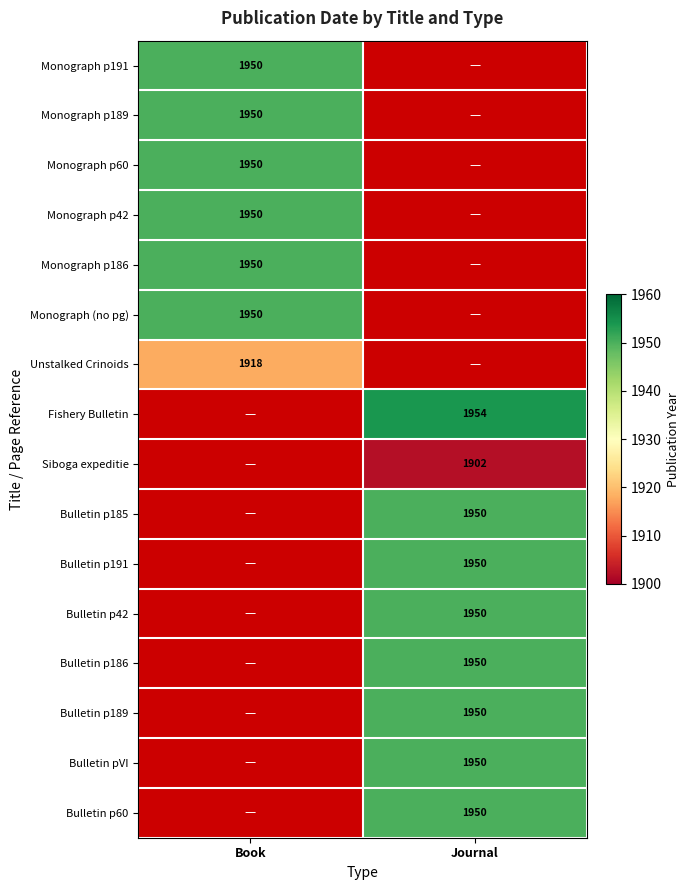

The Monograph p42 series shows 591 at Book. True or false?

False